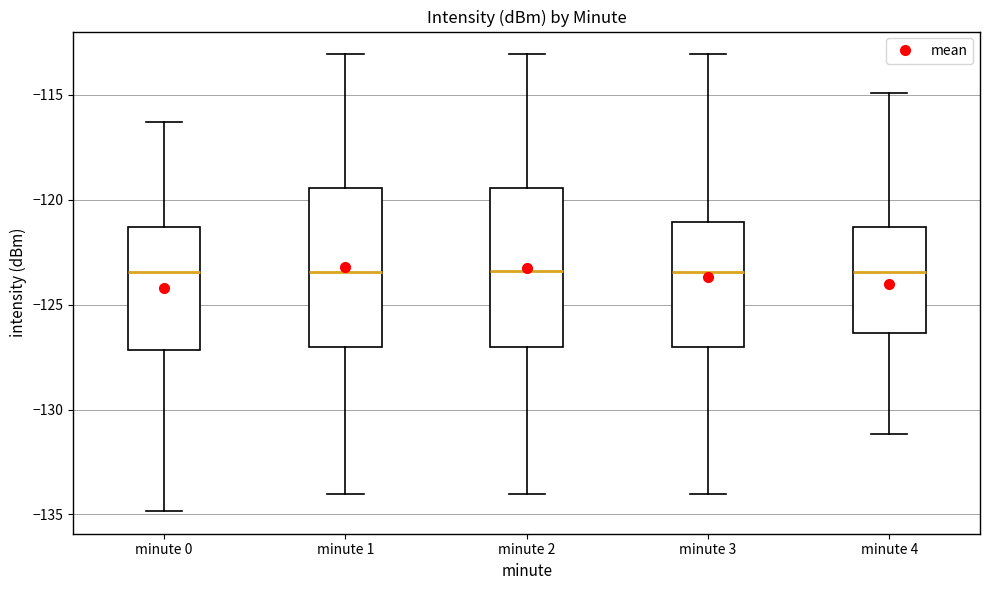

Where does the upper whisker of the box for minute 2 end on the y-axis? The values are not printed on the chart, so give them approximately, as read against the axis.

-113.0